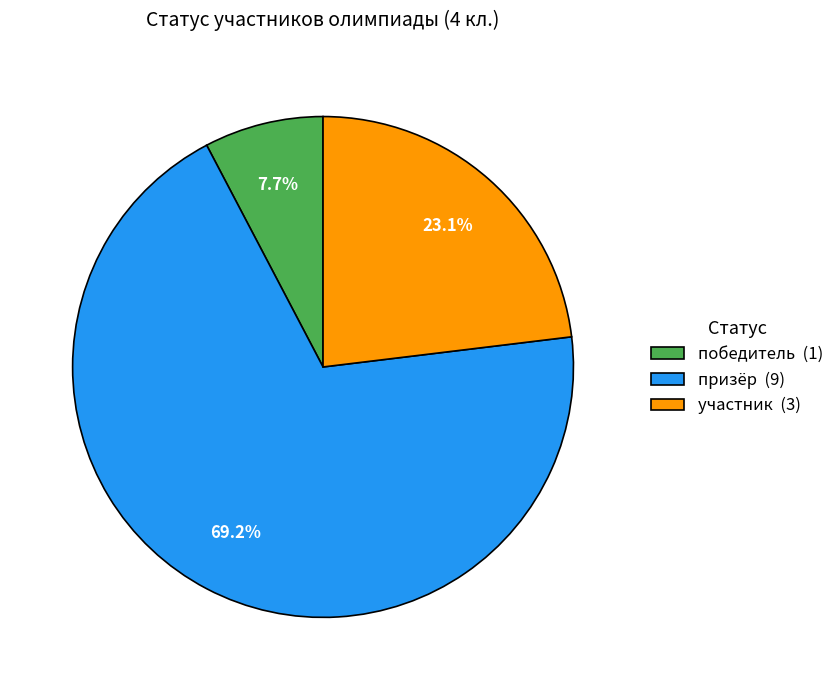

Is it true that участник is 23% of the pie?

True